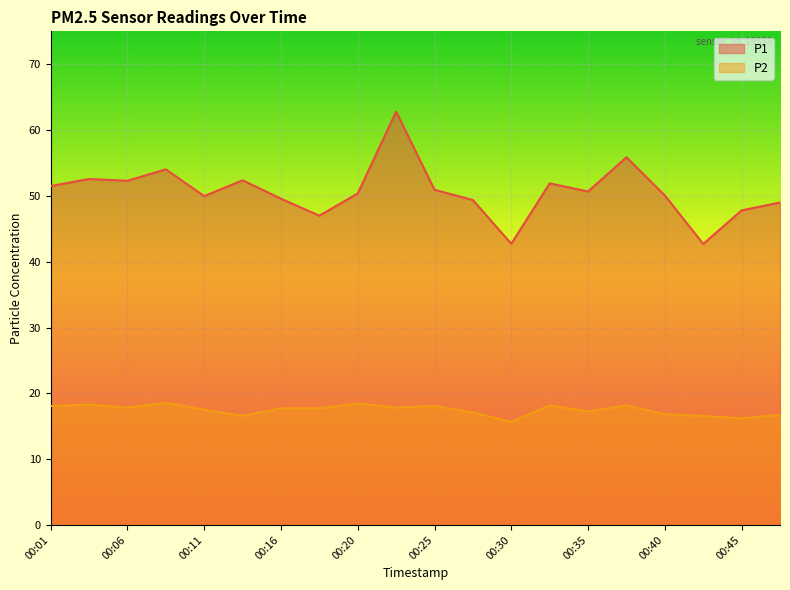

Reading left to right, list all the values displayed in this chart.

P1: 00:01=51.5	00:03=52.6	00:06=52.3	00:08=54.0	00:11=50.0	00:13=52.4	00:16=49.6	00:18=47.0	00:20=50.4	00:23=62.8	00:25=50.9	00:28=49.4	00:30=42.7	00:33=51.9	00:35=50.7	00:38=55.9	00:40=50.1	00:43=42.7	00:45=47.8	00:48=49.0
P2: 00:01=18.1	00:03=18.3	00:06=17.8	00:08=18.6	00:11=17.5	00:13=16.6	00:16=17.7	00:18=17.7	00:20=18.5	00:23=17.8	00:25=18.1	00:28=17.1	00:30=15.7	00:33=18.2	00:35=17.3	00:38=18.2	00:40=16.8	00:43=16.6	00:45=16.2	00:48=16.7